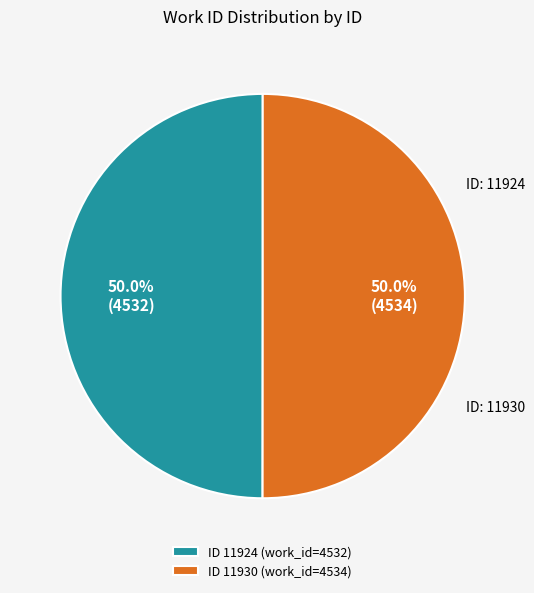

What is the ratio of the value at ID 11924 (work_id=4532) to the value at ID 11930 (work_id=4534)?

1.0